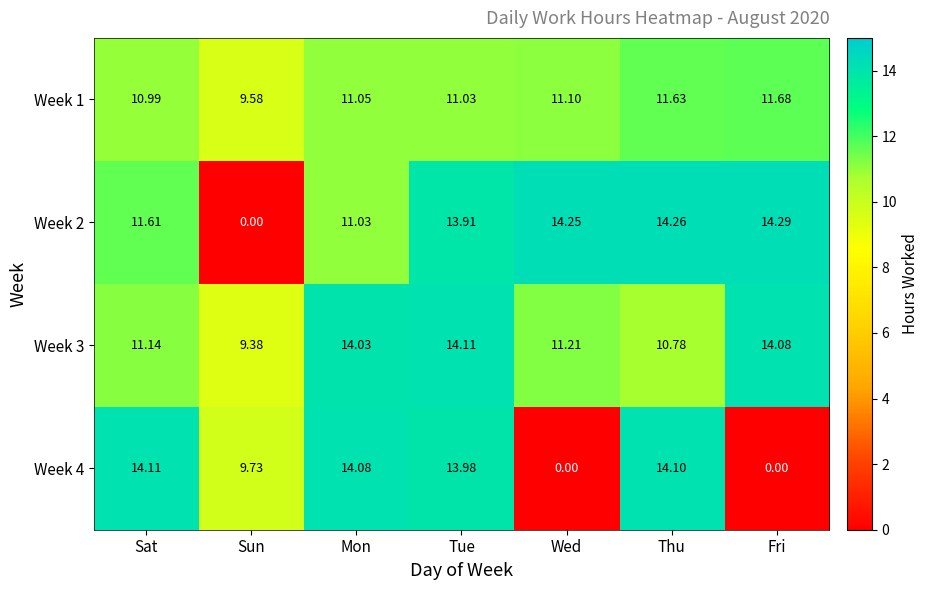

Rank the categories by Week 3 value from lowest to highest.

Sun, Thu, Sat, Wed, Mon, Fri, Tue